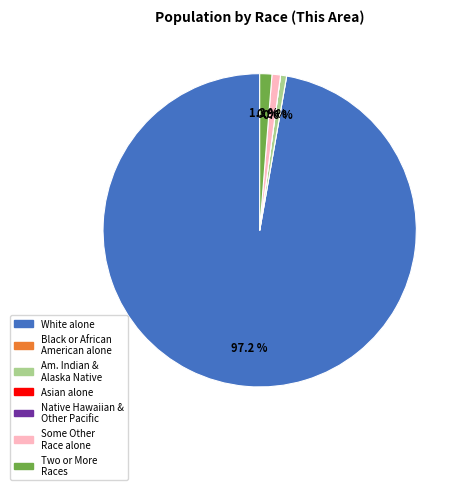

Is there any slice that represents more than half of the pie?

Yes